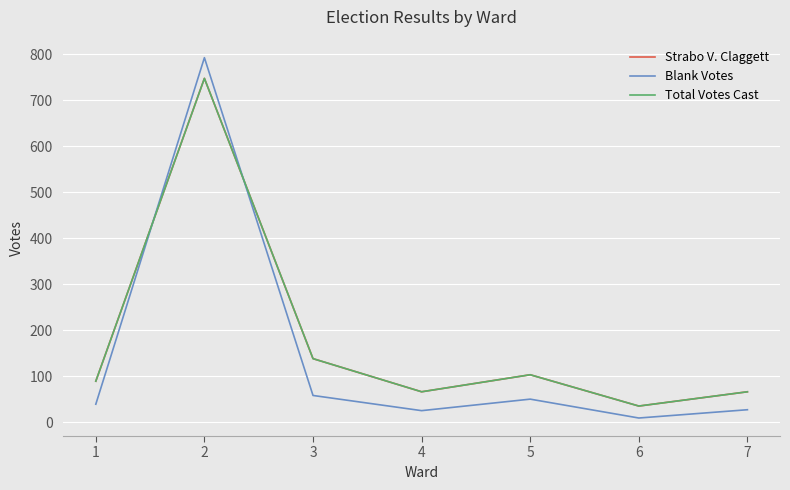

What is the average value of the Strabo V. Claggett series?

178